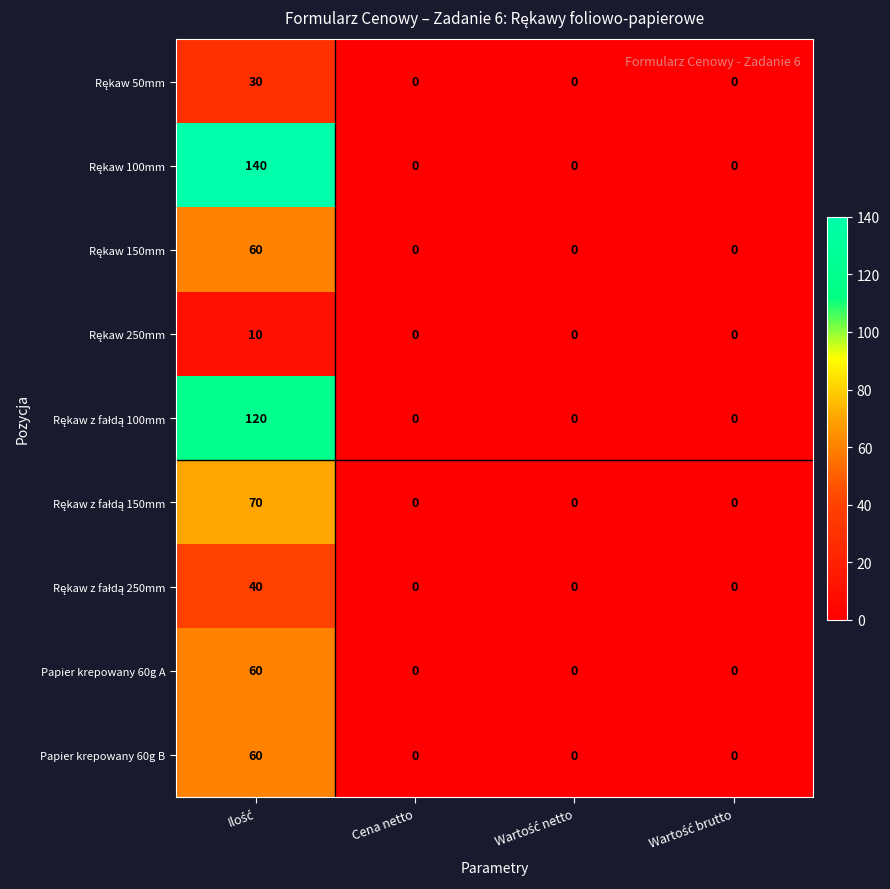

What is the maximum value shown in the chart?

140